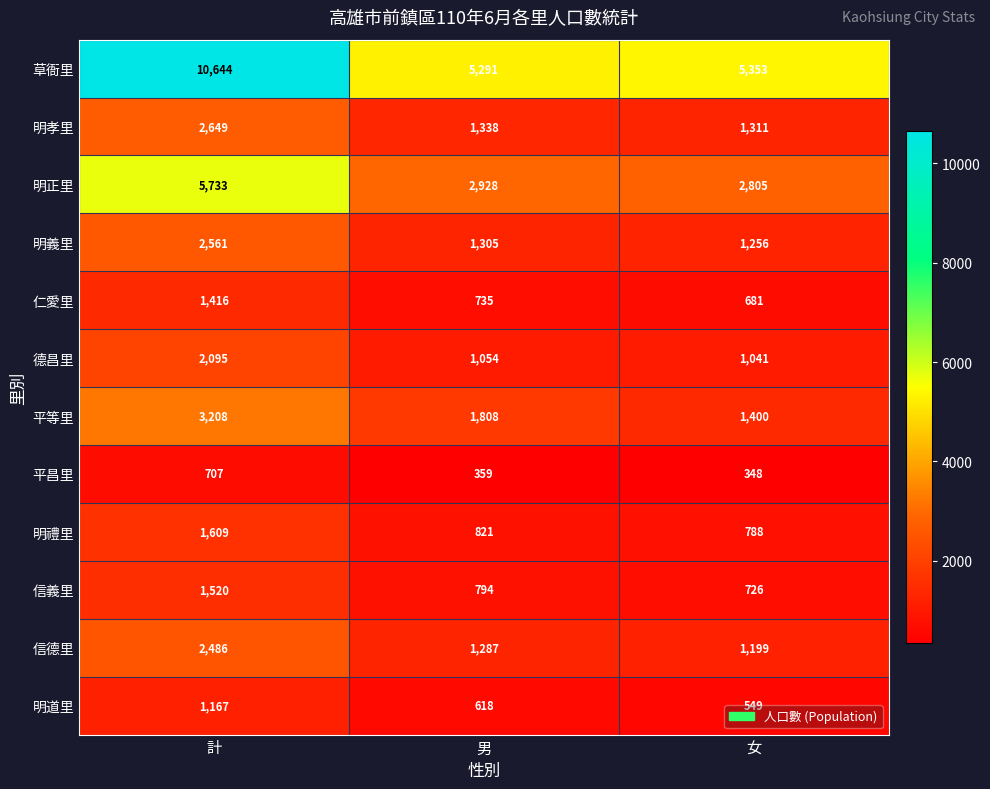

How many distinct data groups are displayed?

12